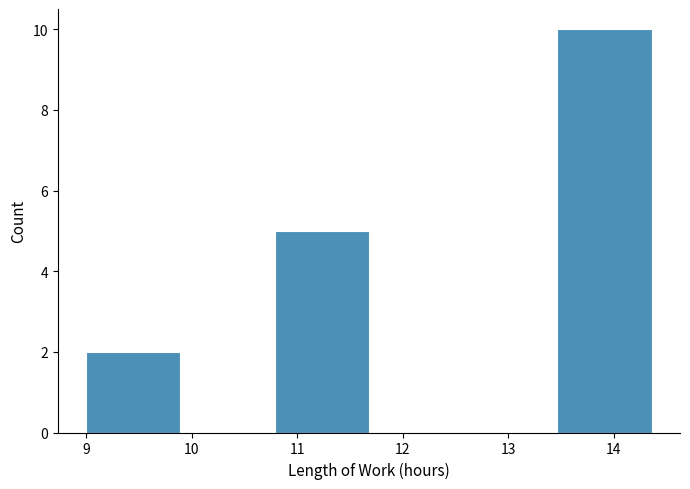

Reading left to right, transcribe this chart: for each bar, give the range it covers on the x-axis and its height. Neither the bar edges nor the heights are printed on the chart, so give them approximately, as read against the axes.

9.0 to 9.9: 2
9.9 to 10.8: 0
10.8 to 11.7: 5
11.7 to 12.6: 0
12.6 to 13.5: 0
13.5 to 14.4: 10